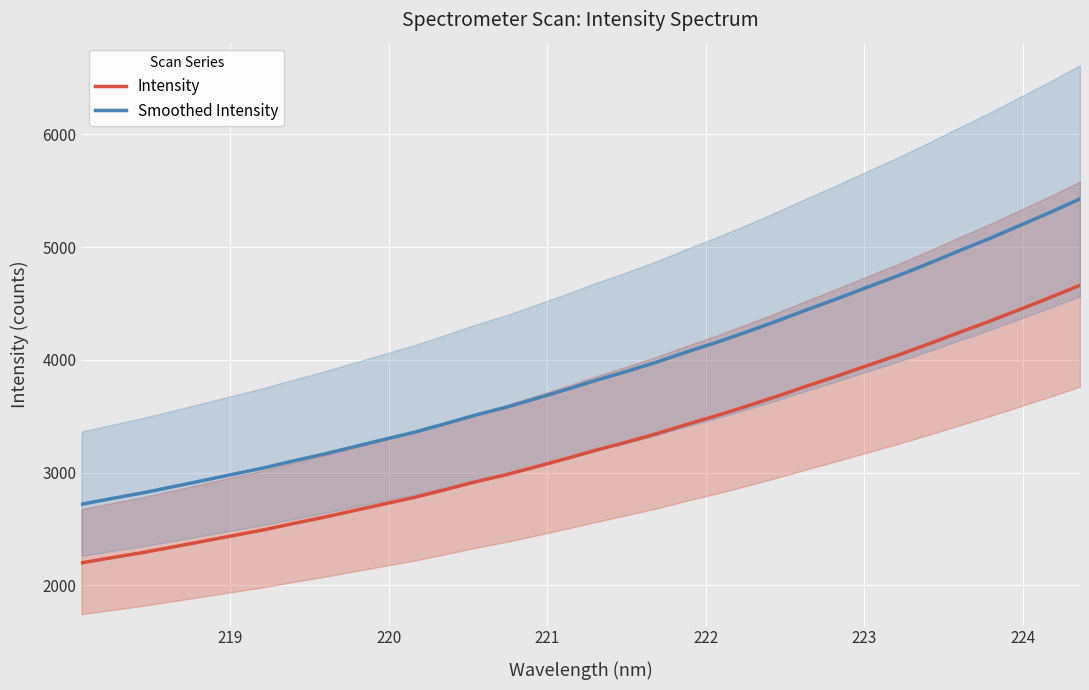

True or false: Intensity and Smoothed Intensity intersect in this chart.

False